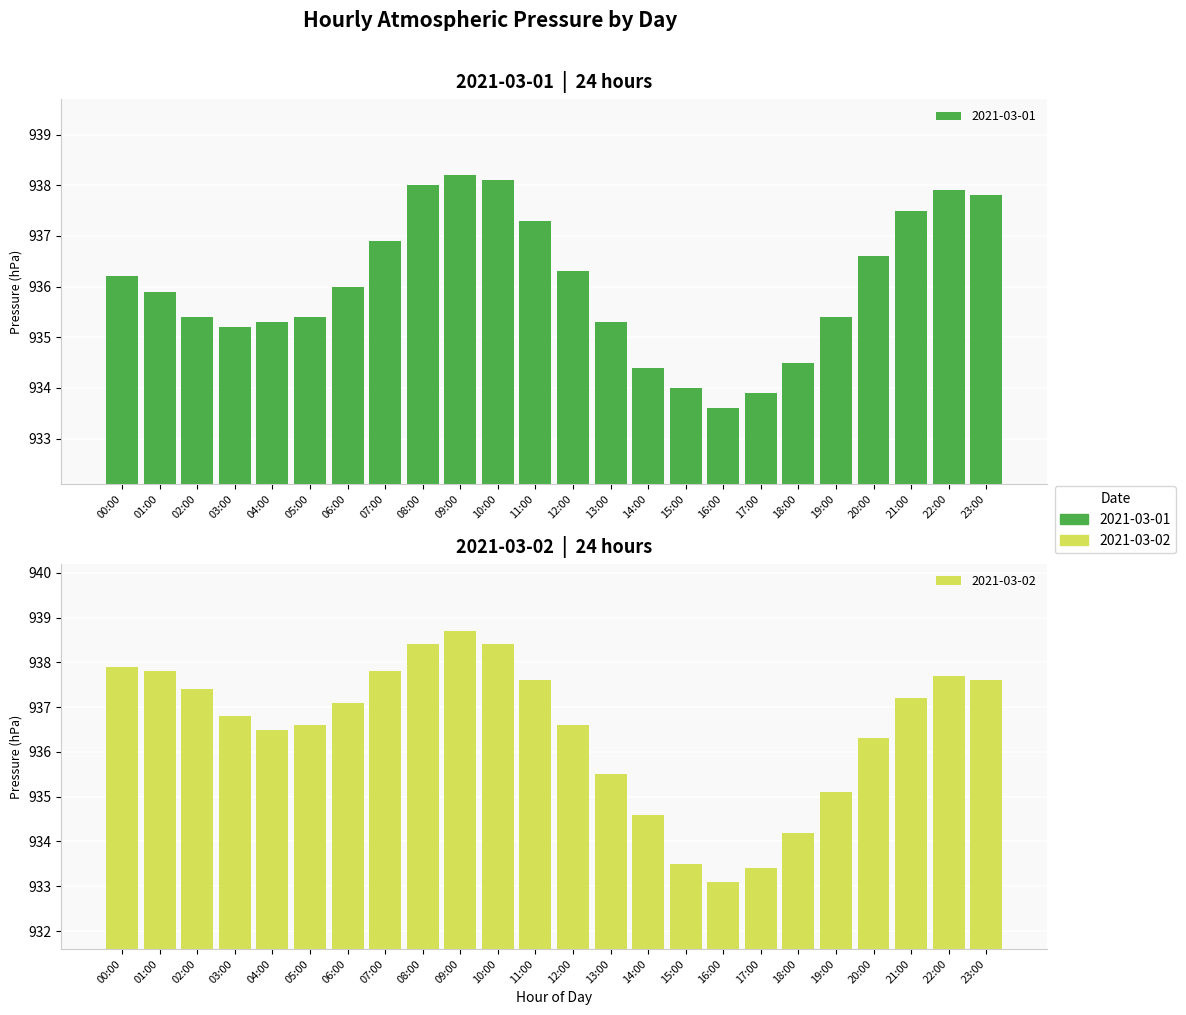

What is the label of the 16th bar from the right?

08:00